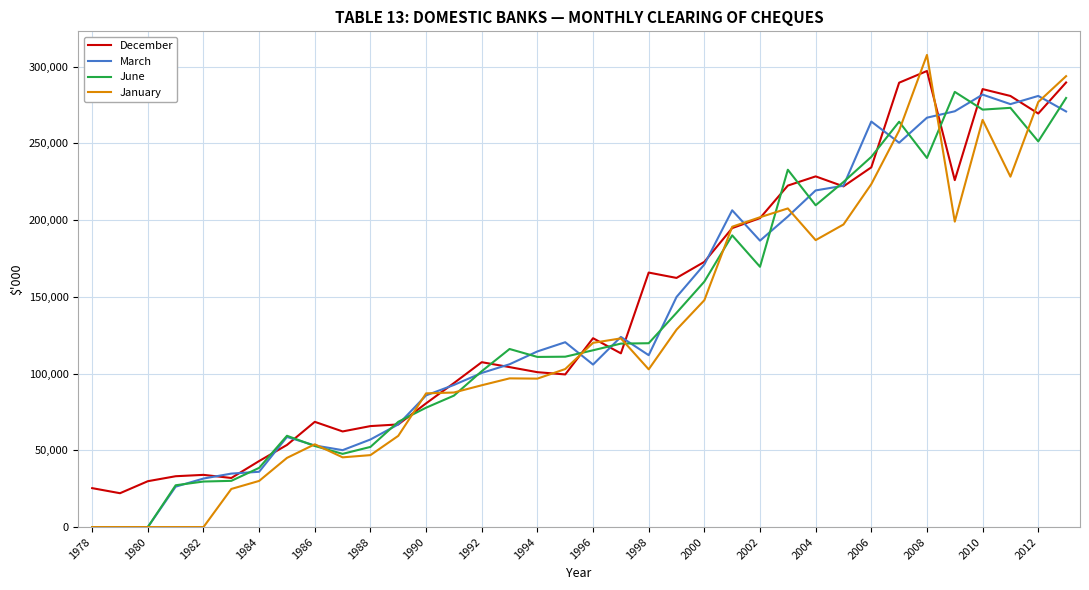

What is the maximum value for January?

307577